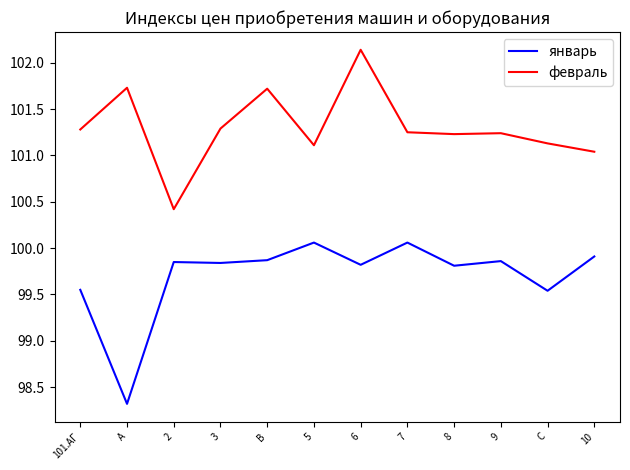

List the series in order of their overall mean, lowest first.

январь, февраль